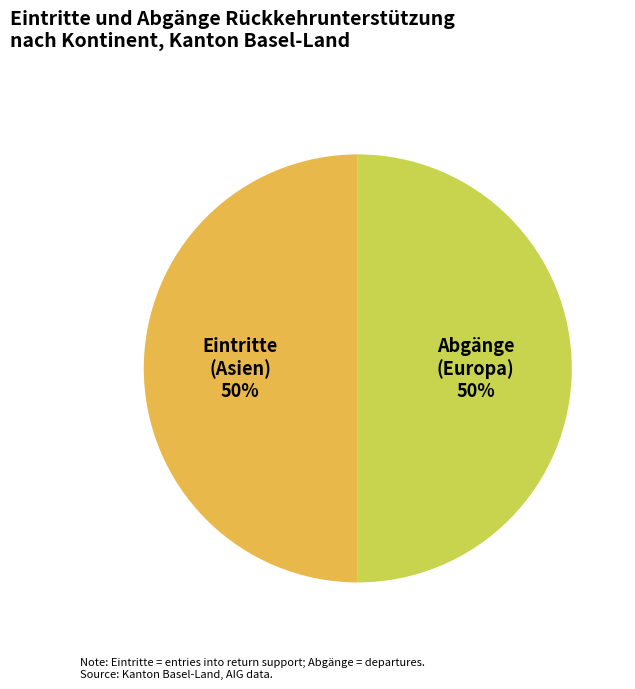

To the nearest percent, what is the average slice percentage?

50%